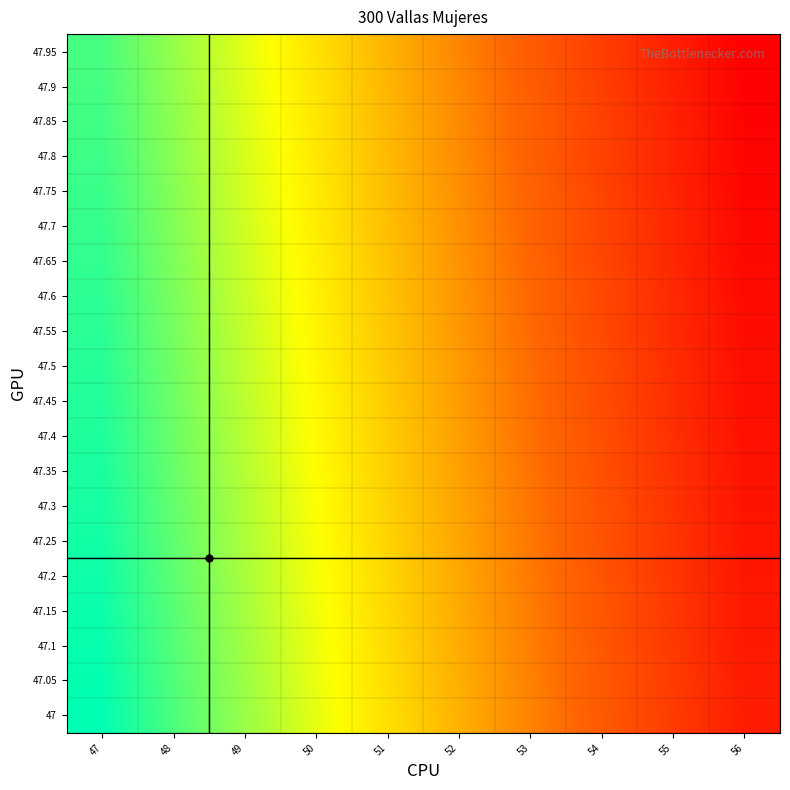

At which category does the chart reach its peak across all series?

47